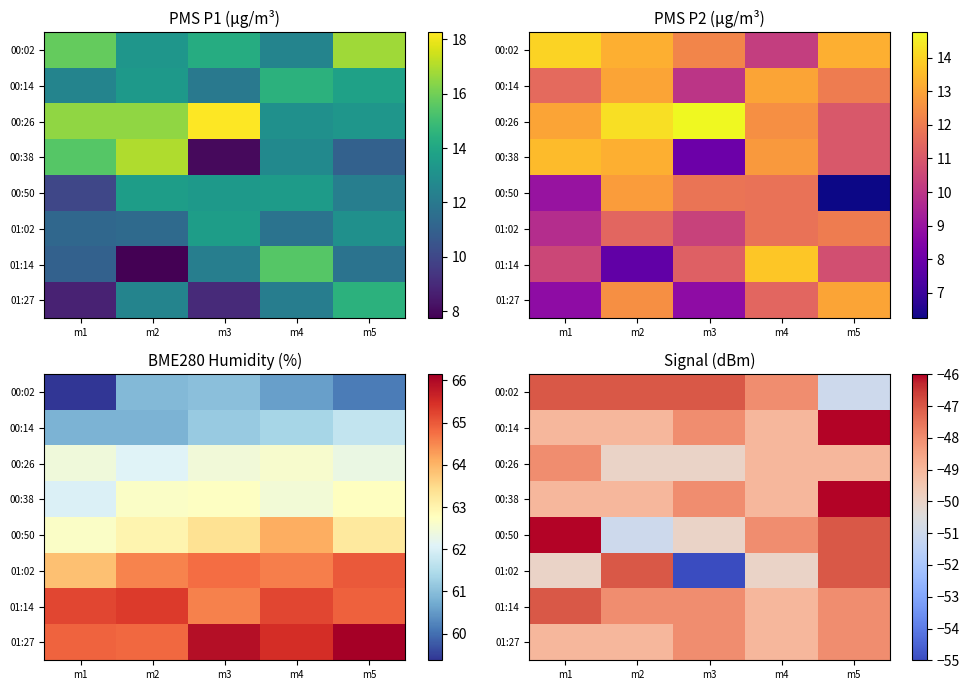

Count the number of data series in this chart.

8